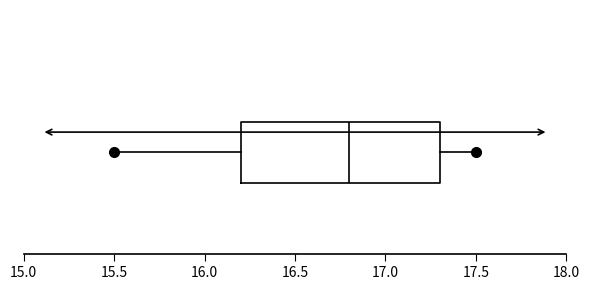

Read this box plot against the x-axis: the position of the median line, the range covered by the box, and the ends of both whiskers. The values are not printed on the chart, so give them approximately, as read against the axis.

median 16.8, box 16.2 to 17.3, whiskers 15.5 to 17.5